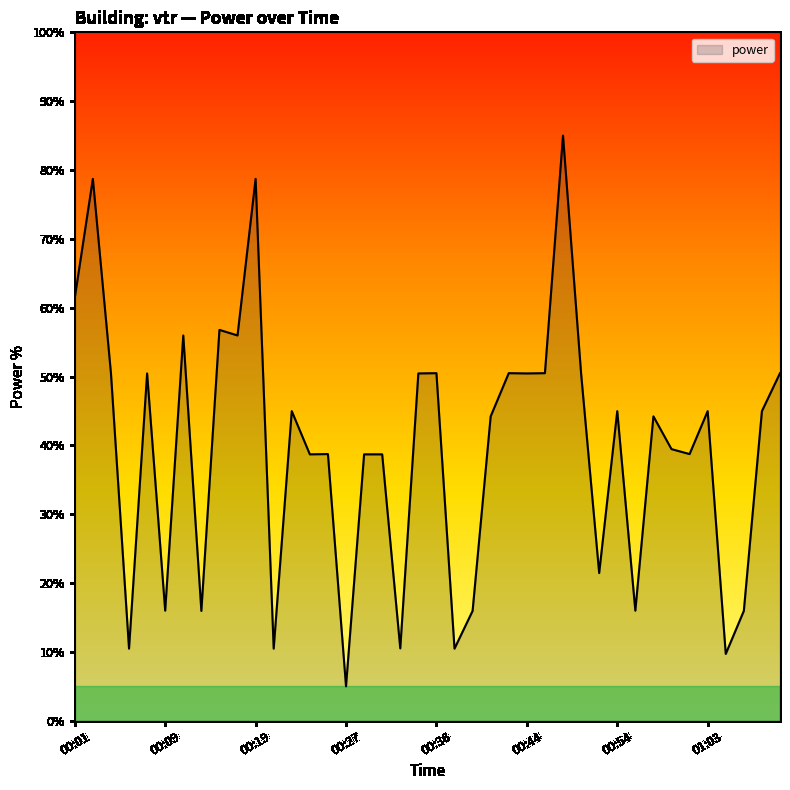

What is the difference between the maximum and minimum values?

80.0